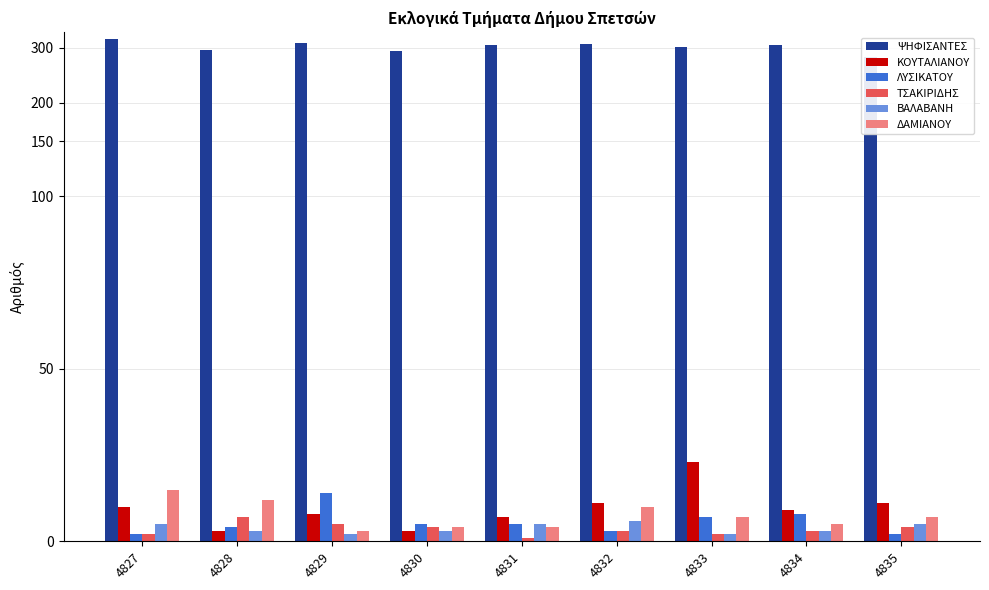

Is the value of ΤΣΑΚΙΡΙΔΗΣ at 4830 greater than the value of ΔΑΜΙΑΝΟΥ at 4830?

No